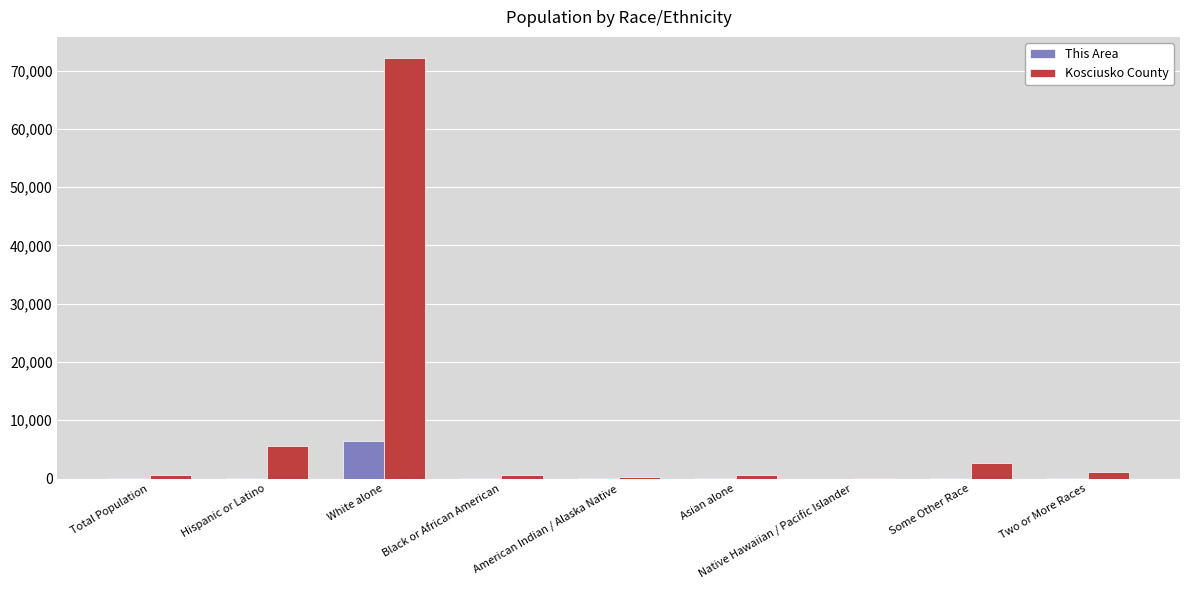

Are the bars grouped side by side (vs. stacked)?

Yes